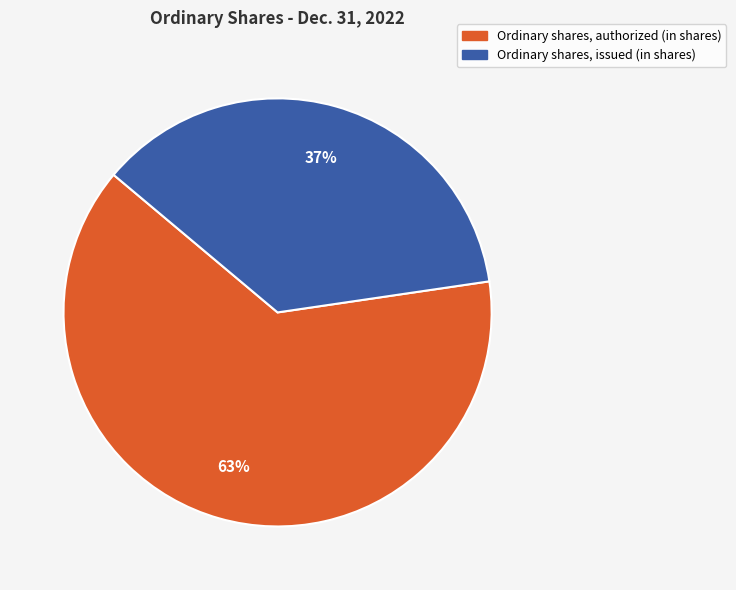

Which slice represents more than half of the pie?

Ordinary shares, authorized (in shares)